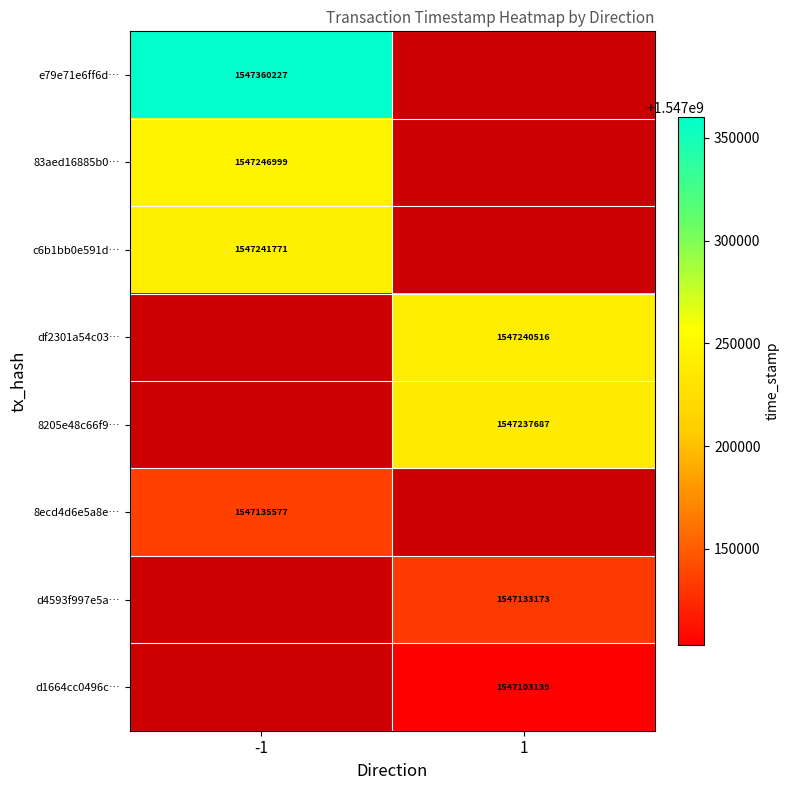

Is it true that 83aed16885b0… equals 2021933628 at -1?

False